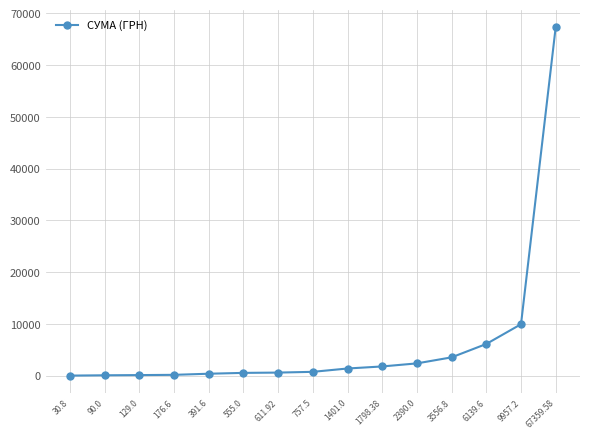

Approximately how many times larger is the value at 1798.38 compared to 6139.6?

0.3